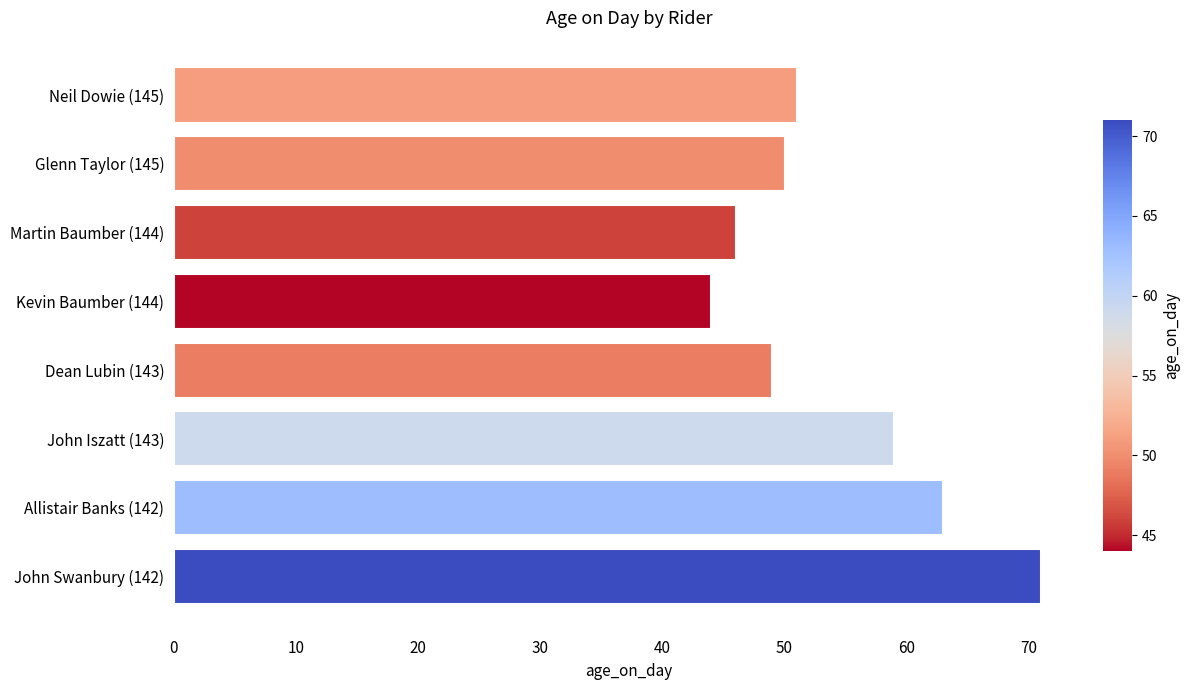

Rank the categories by value from highest to lowest.

John Swanbury (142), Allistair Banks (142), John Iszatt (143), Neil Dowie (145), Glenn Taylor (145), Dean Lubin (143), Martin Baumber (144), Kevin Baumber (144)